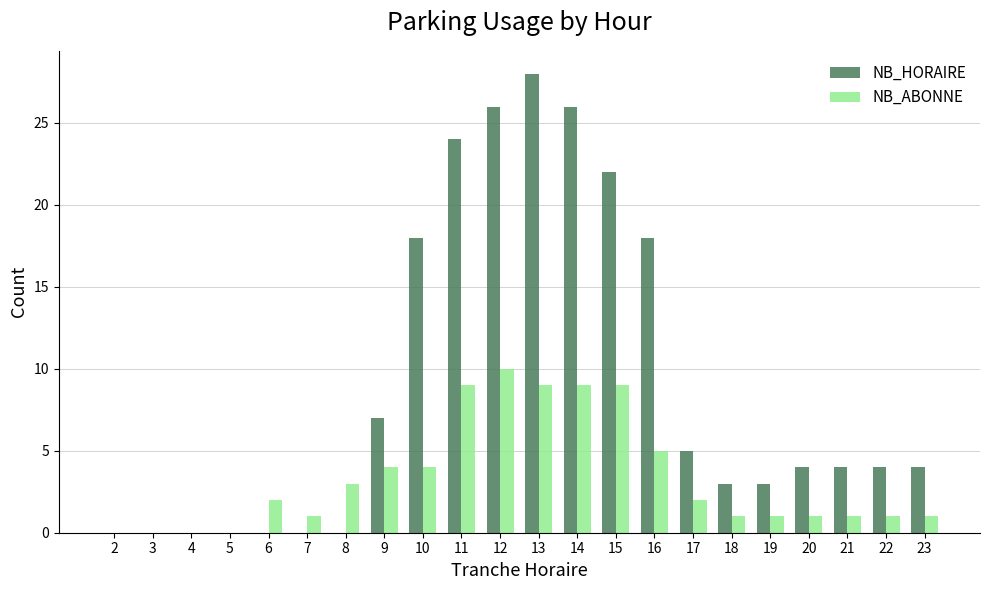

What is the total value across all series at 22?

5